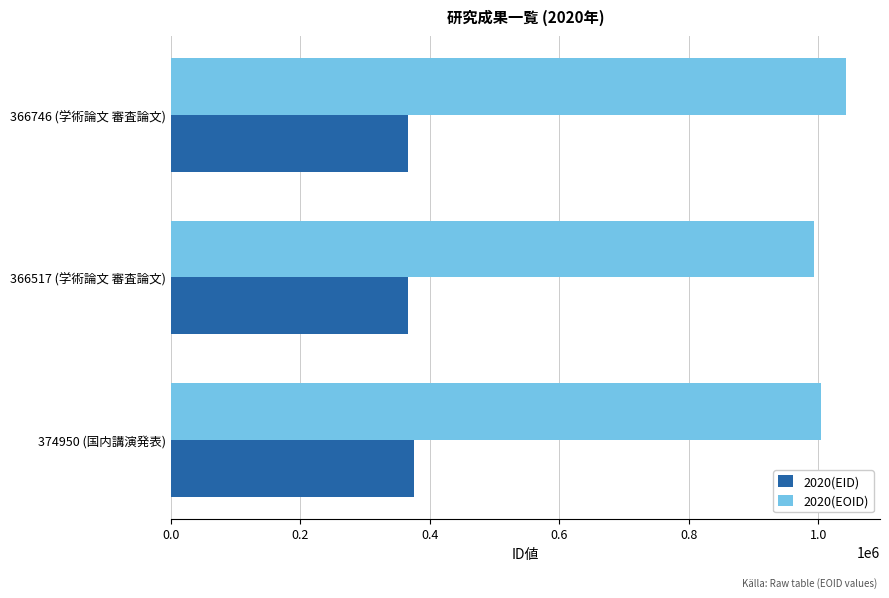

What is the smallest value displayed?

366517